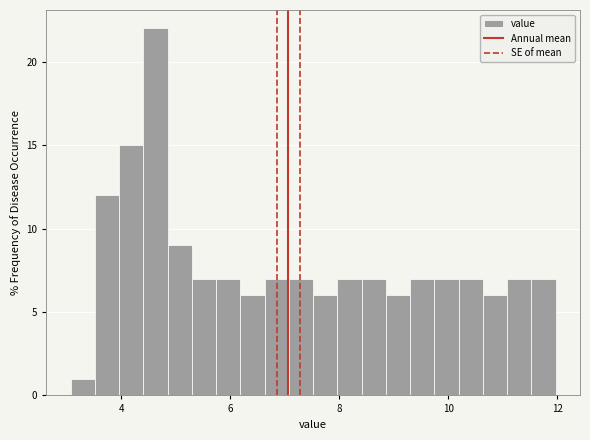

Around what value on the x-axis is the tallest bar? Give the approximate position of its centre, as read against the axis.

4.6